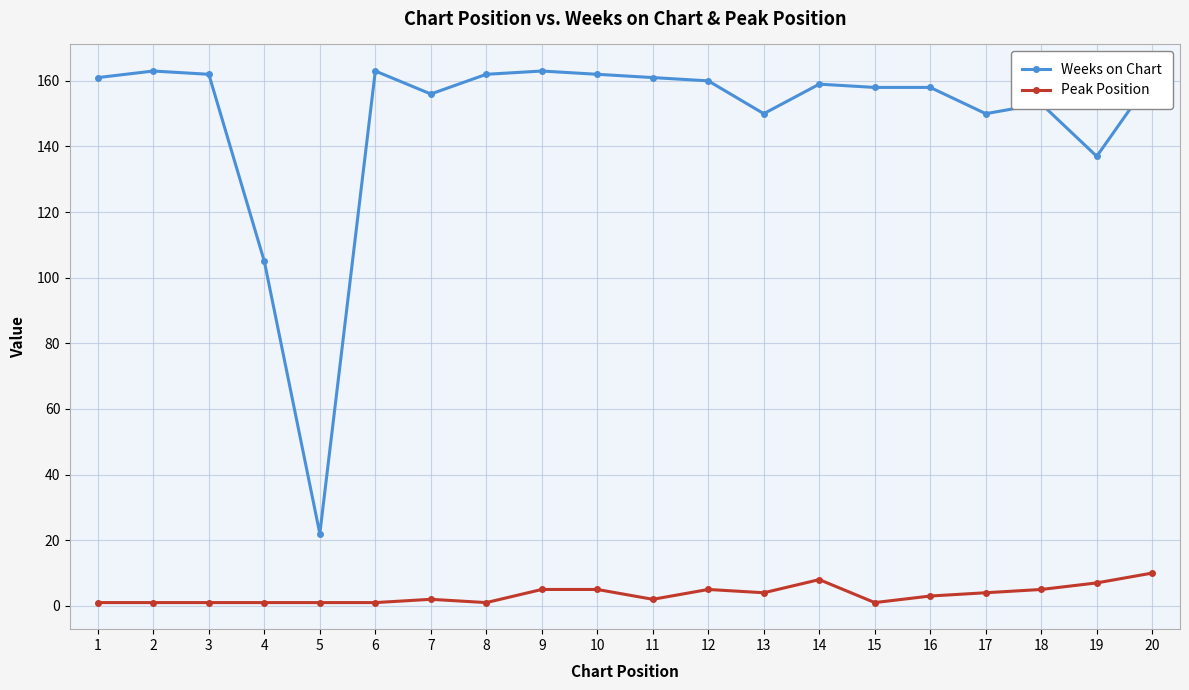

Does the chart display data point markers on the line(s)?

Yes